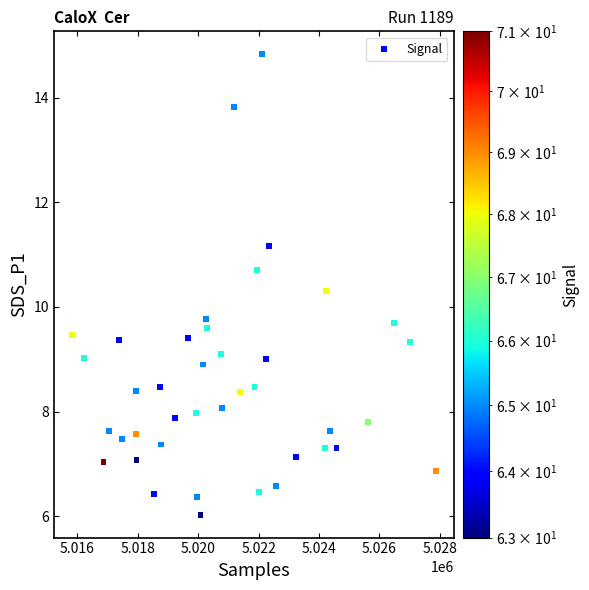

What is the range of X values (max minus min)?

12044.0